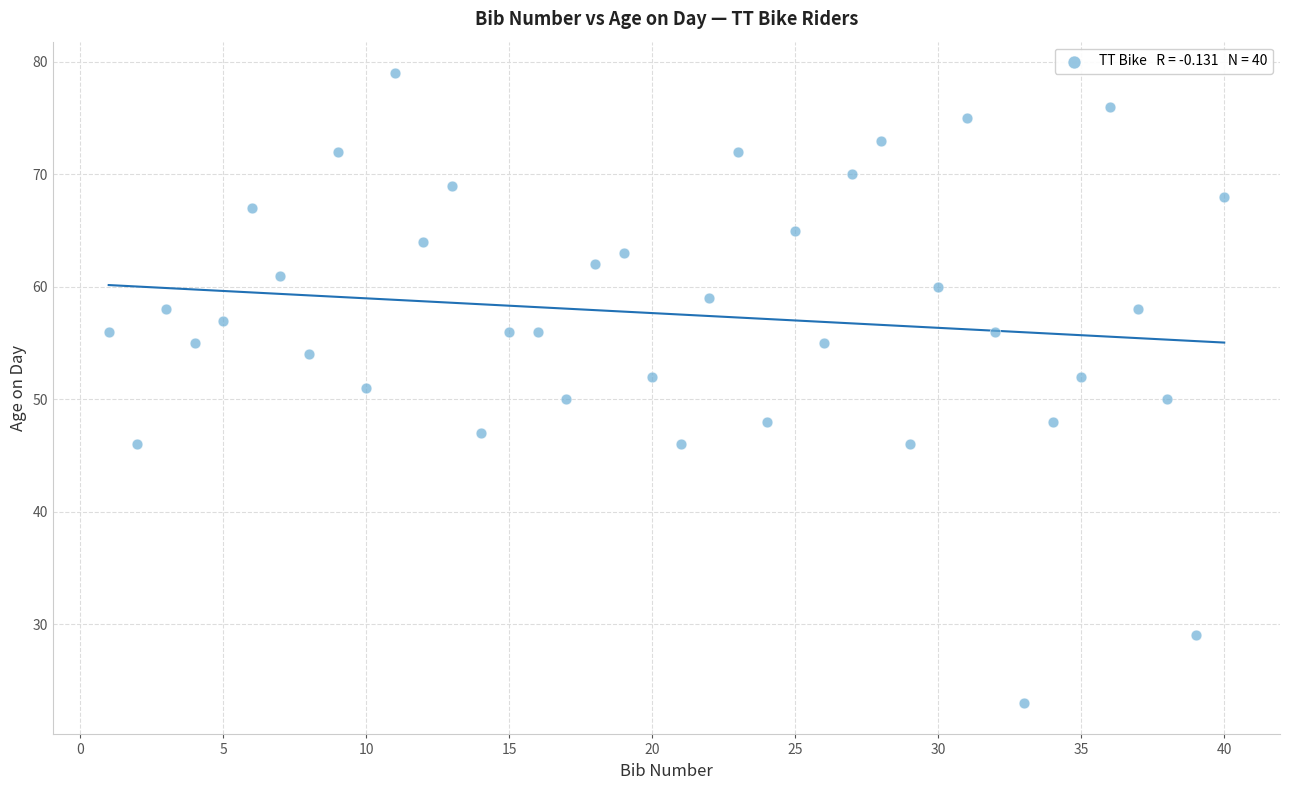

What is the range of Y values (max minus min)?

56